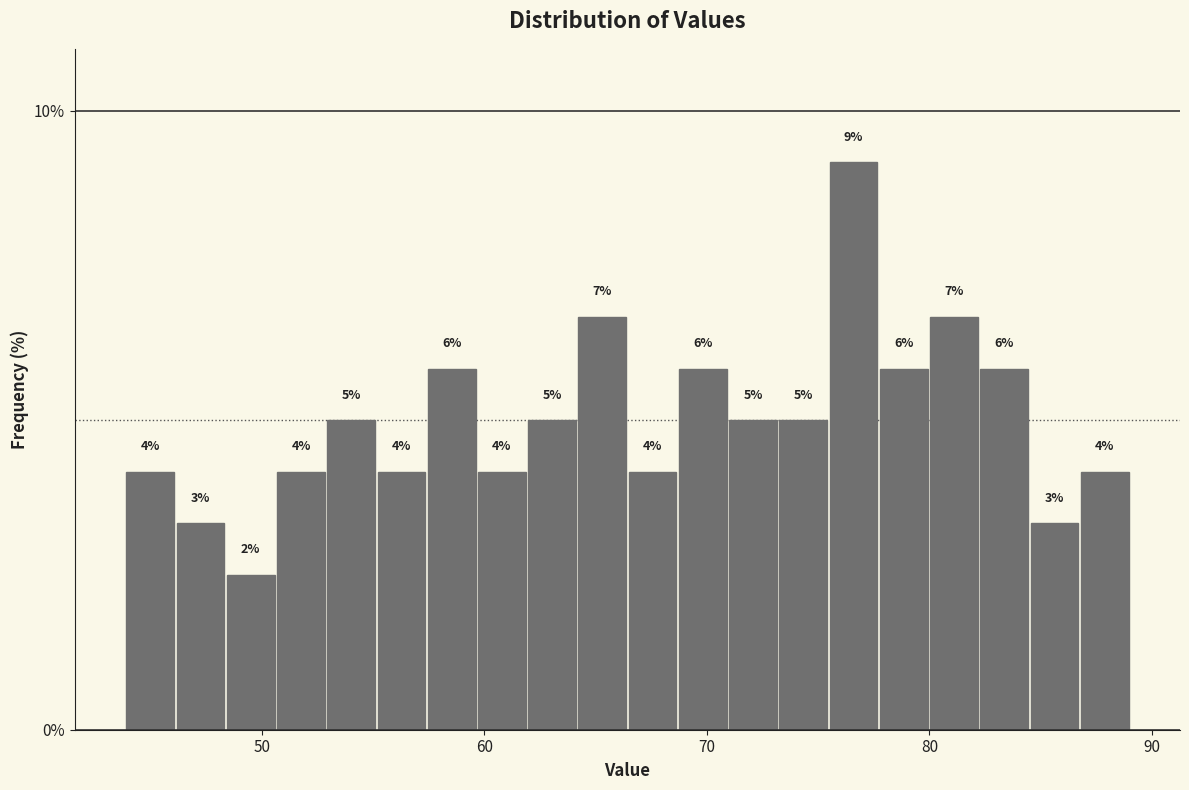

Around what value on the x-axis is the tallest bar? Give the approximate position of its centre, as read against the axis.

77